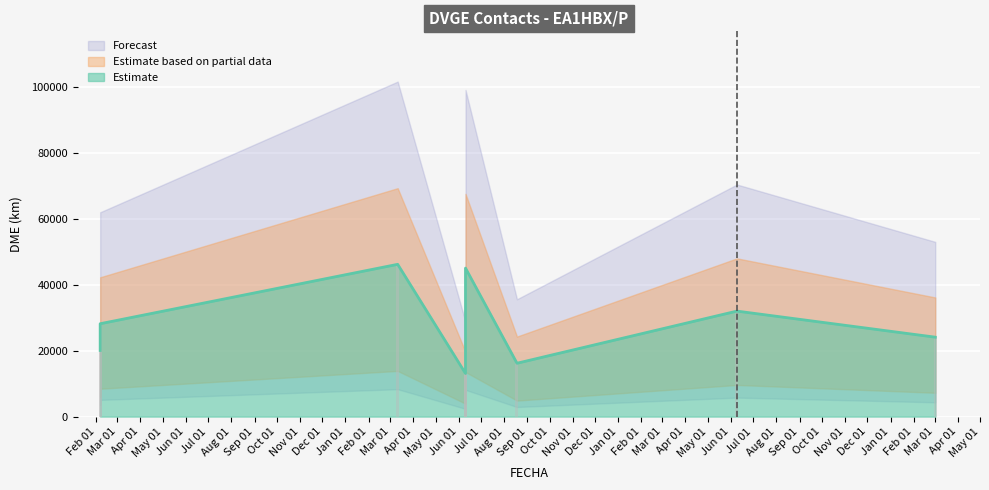

How many data points are above 28179?

4